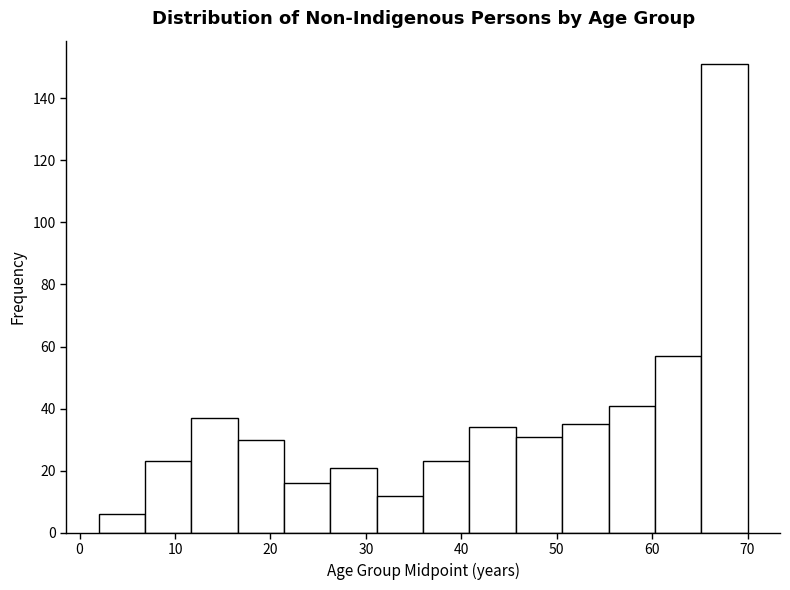

What is the height of the bar covering 2 to 7 on the x-axis? Neither the bar edges nor the heights are printed on the chart, so give them approximately, as read against the axes.

6